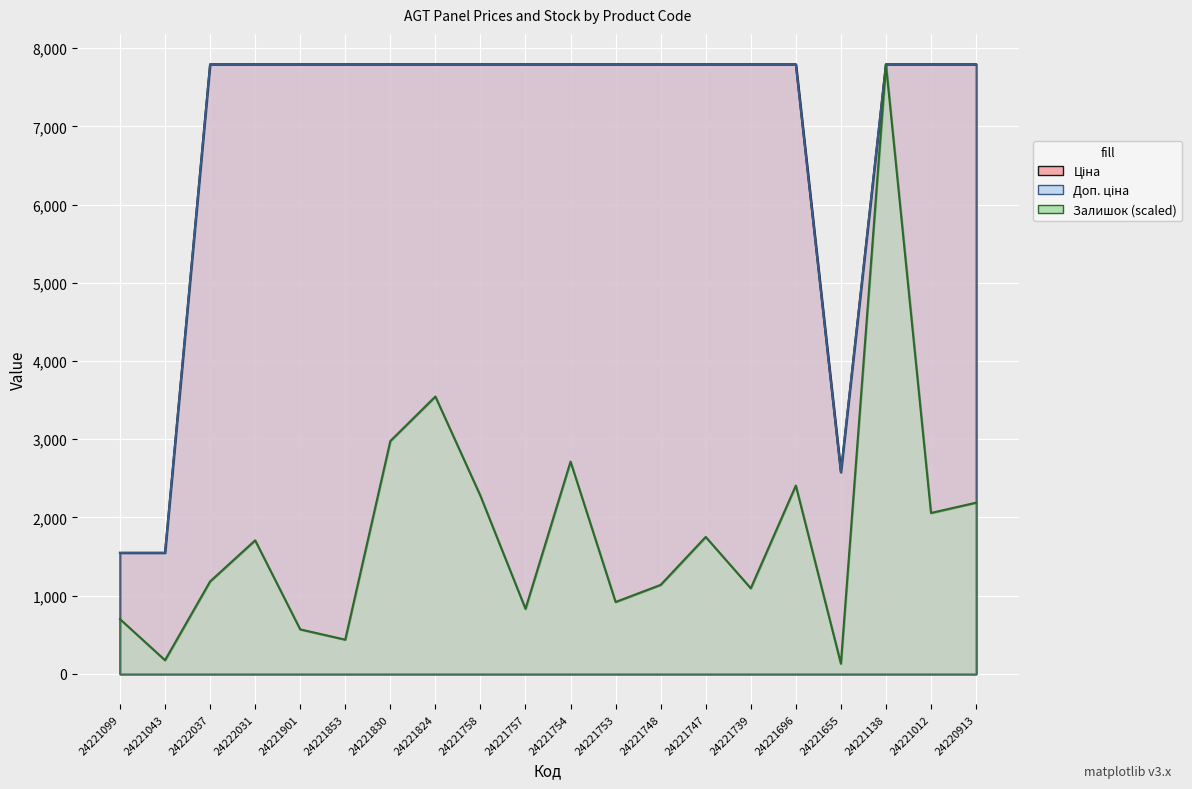

Reading right to left, extract all data points from this chart.

Ціна: 7792.9	7792.9	7792.9	2578.7	7792.9	7792.9	7792.9	7792.9	7792.9	7792.9	7792.9	7792.9	7792.9	7792.9	7792.9	7792.9	7792.9	7792.9	1547.7	1547.7
Доп. ціна: 7792.9	7792.9	7792.9	2579.0	7792.9	7792.9	7792.9	7792.9	7792.9	7792.9	7792.9	7792.9	7792.9	7792.9	7792.9	7792.9	7792.9	7792.9	1548.0	1548.0
Залишок: 2189.0	2057.7	7792.9	131.3	2407.9	1094.5	1751.2	1138.3	919.4	2714.4	831.8	2276.6	3546.2	2977.1	437.8	569.1	1707.4	1182.1	175.1	700.5